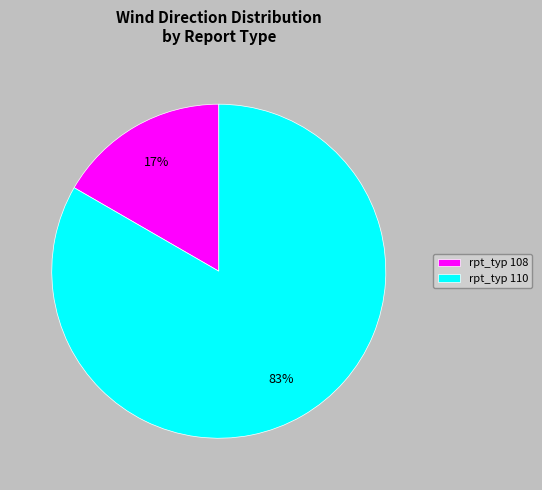

What is the majority slice?

rpt_typ 110